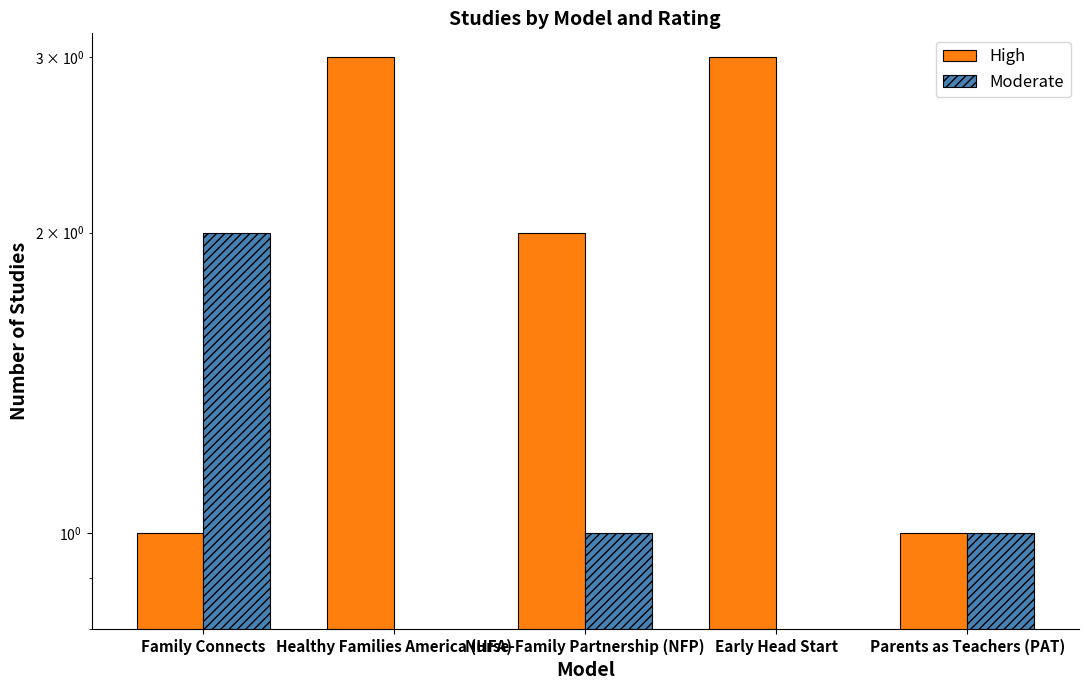

At which category does the chart reach its peak across all series?

Healthy Families America (HFA)